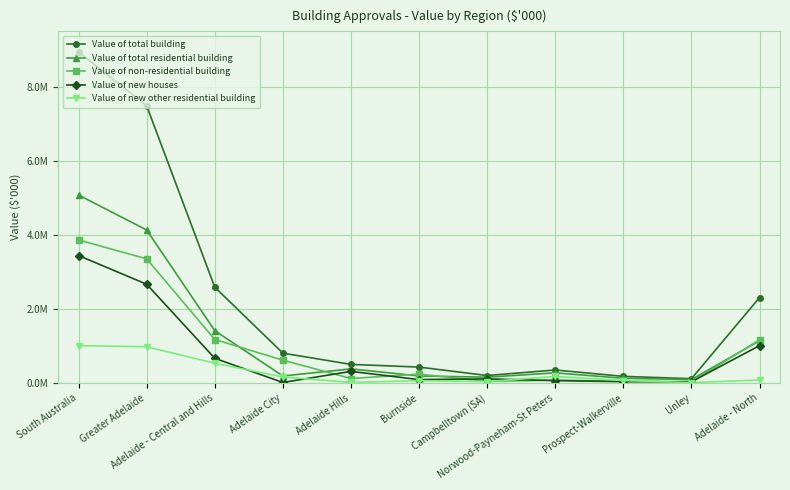

Does the chart have visible grid lines?

Yes